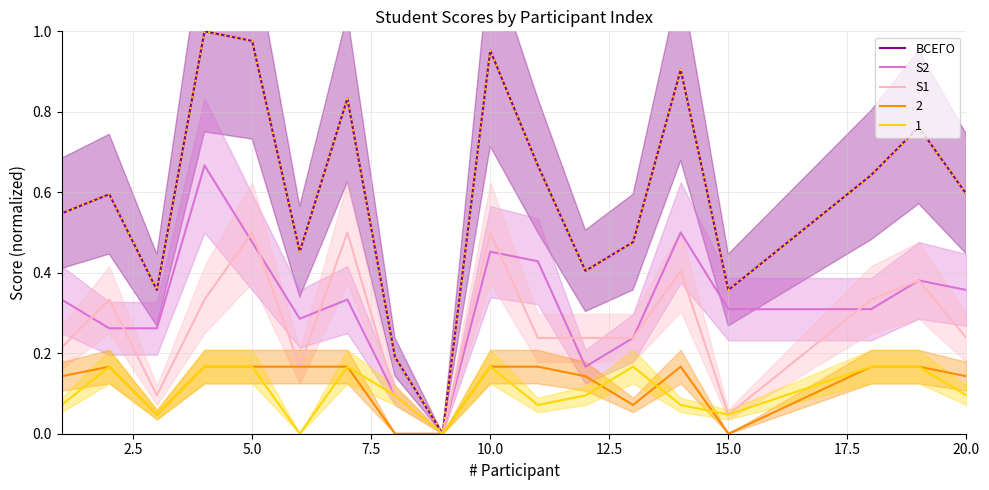

Is it true that 2 equals 0.1 at 15.0?

False